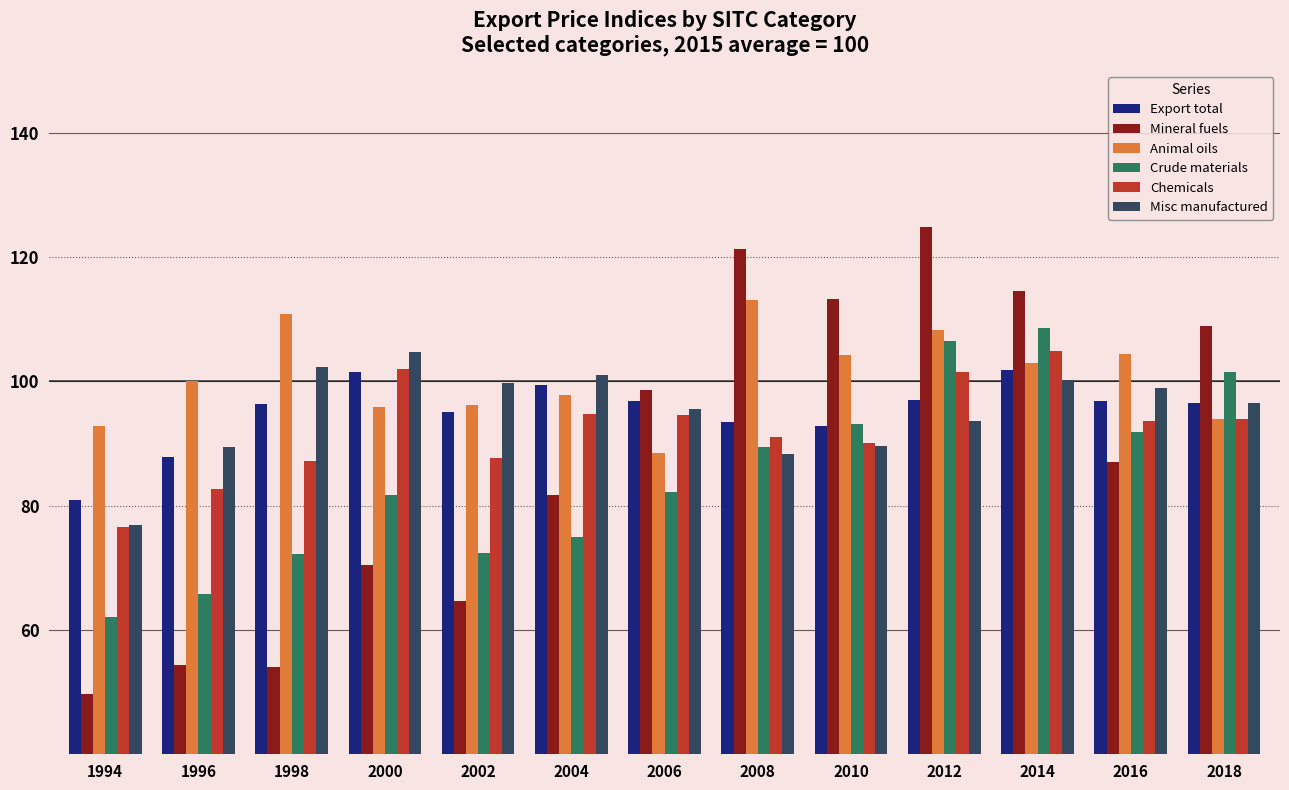

What is the difference between the Export total values at 2012 and 2010?

4.3